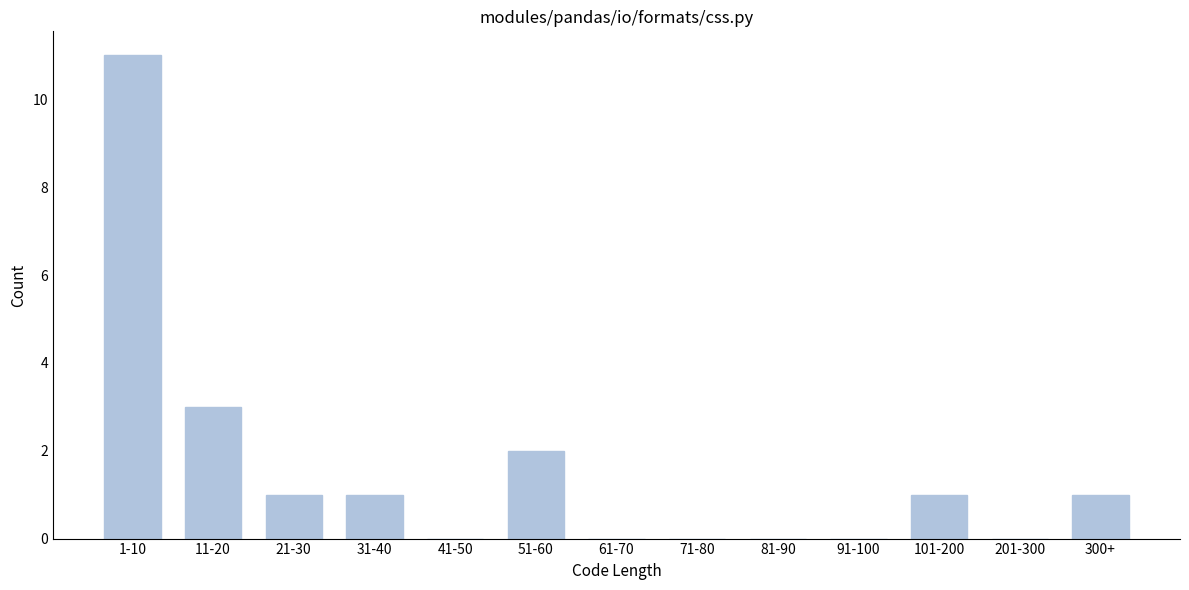

Reading left to right, list all the values displayed in this chart.

1-10=11	11-20=3	21-30=1	31-40=1	41-50=0	51-60=2	61-70=0	71-80=0	81-90=0	91-100=0	101-200=1	201-300=0	300+=1